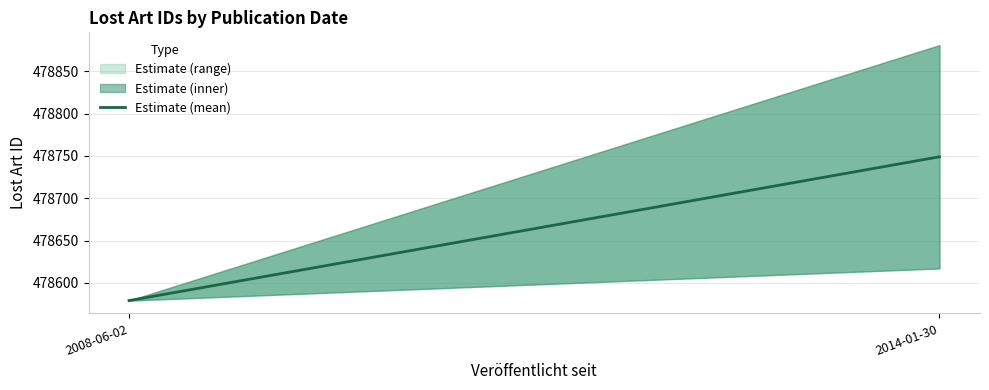

List the labels in order of value, largest first.

2014-01-30, 2008-06-02